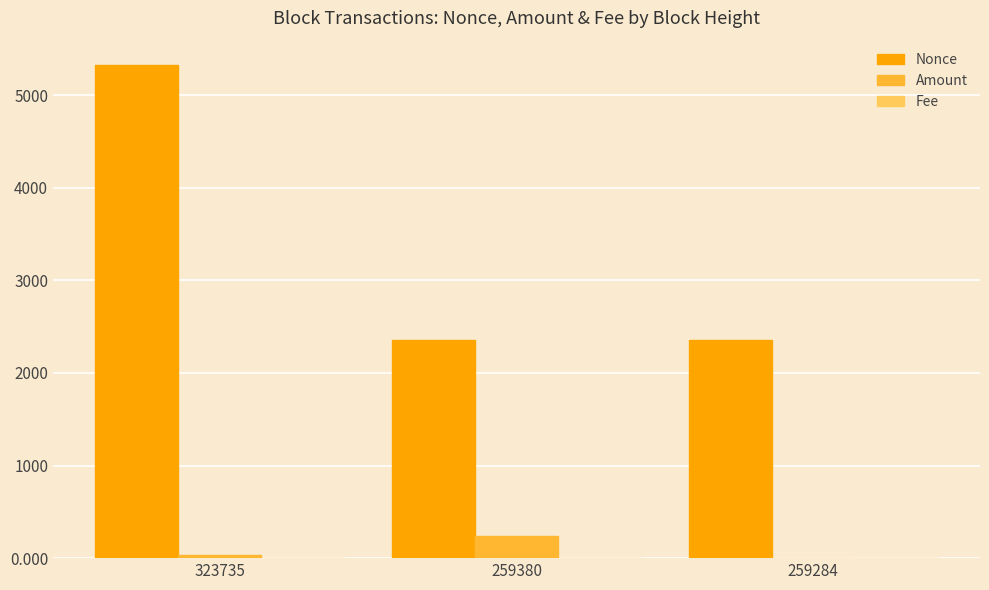

Which series changed the most between 323735 and 259284?

Nonce